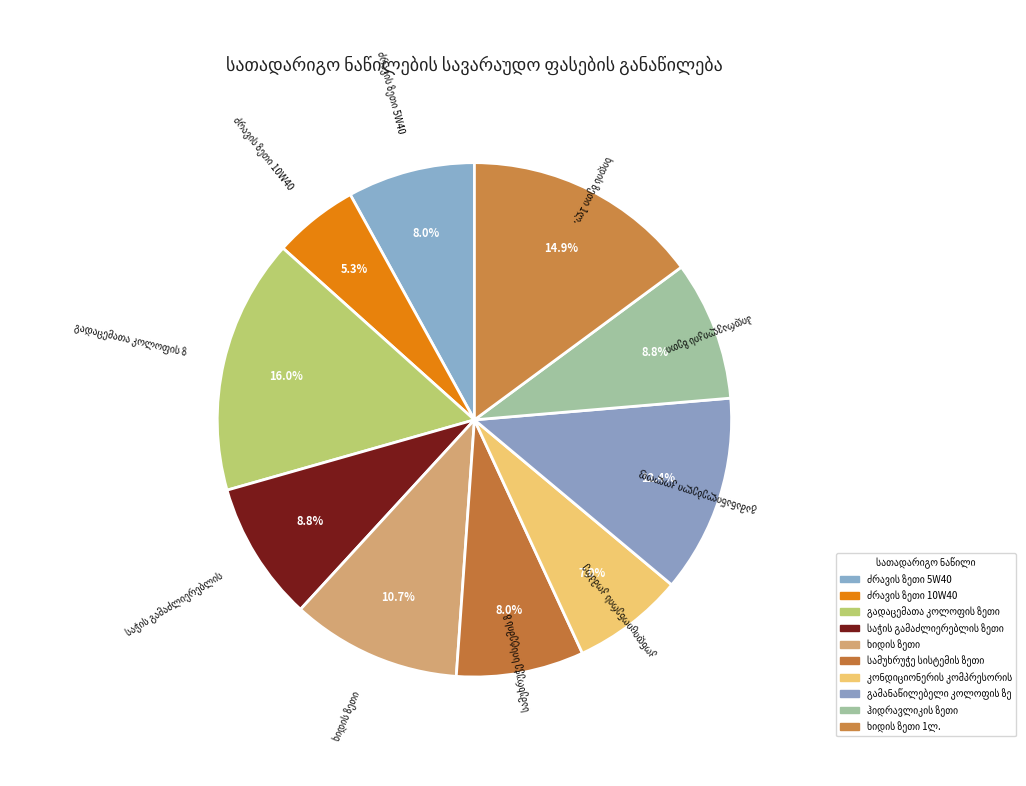

How many slices are in this pie chart?

10